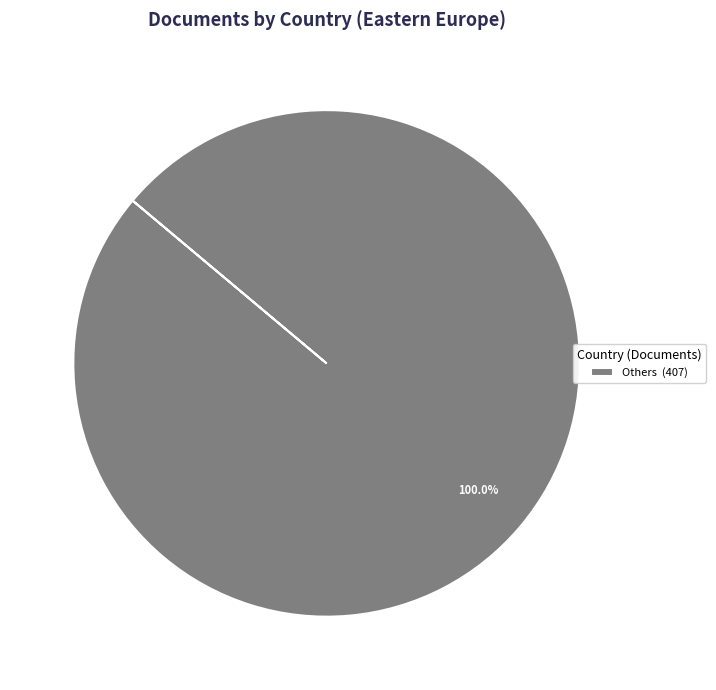

Which slice represents more than half of the pie?

Others (407)